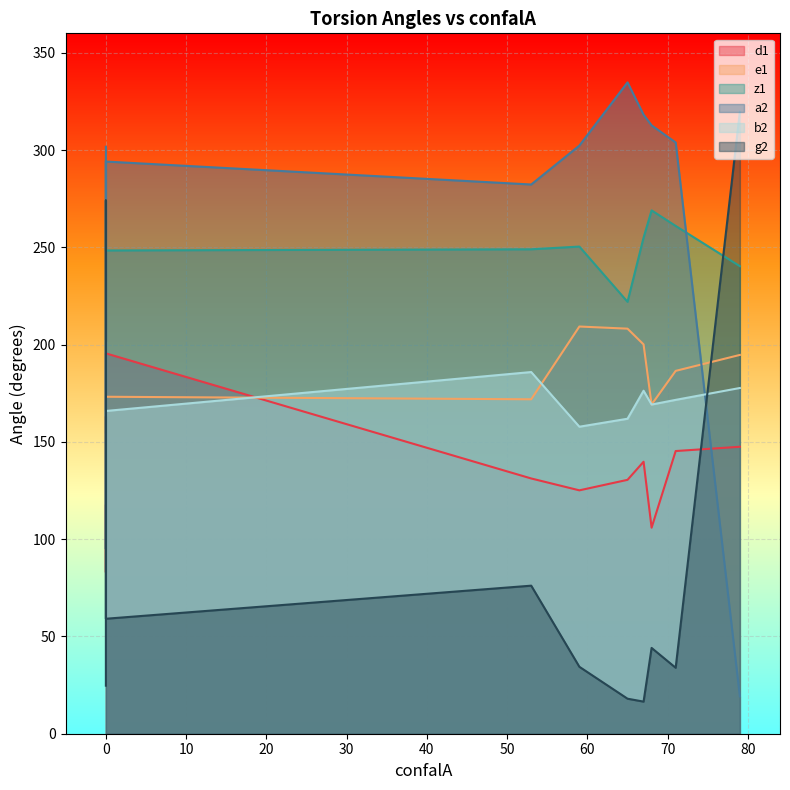

How many lines are shown in the chart?

6